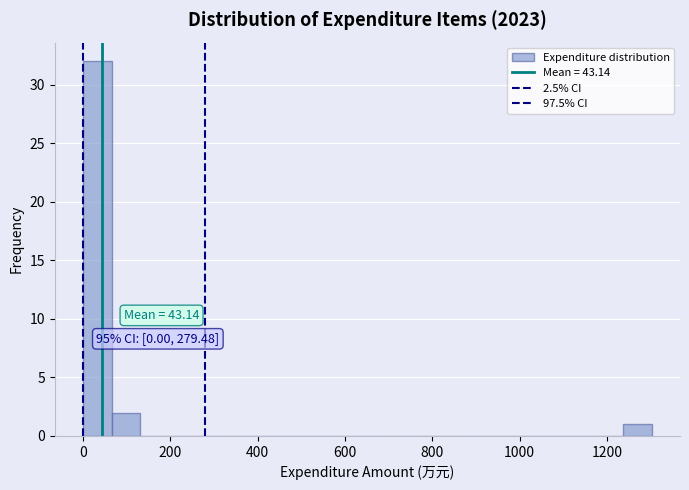

Around what value on the x-axis is the tallest bar? Give the approximate position of its centre, as read against the axis.

40